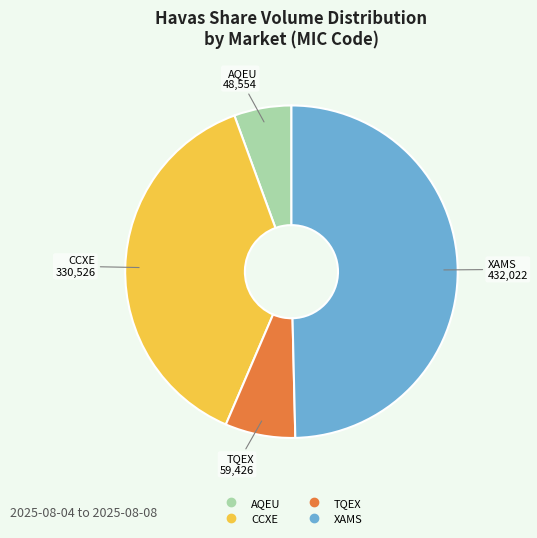

Is there any slice that represents more than half of the pie?

No